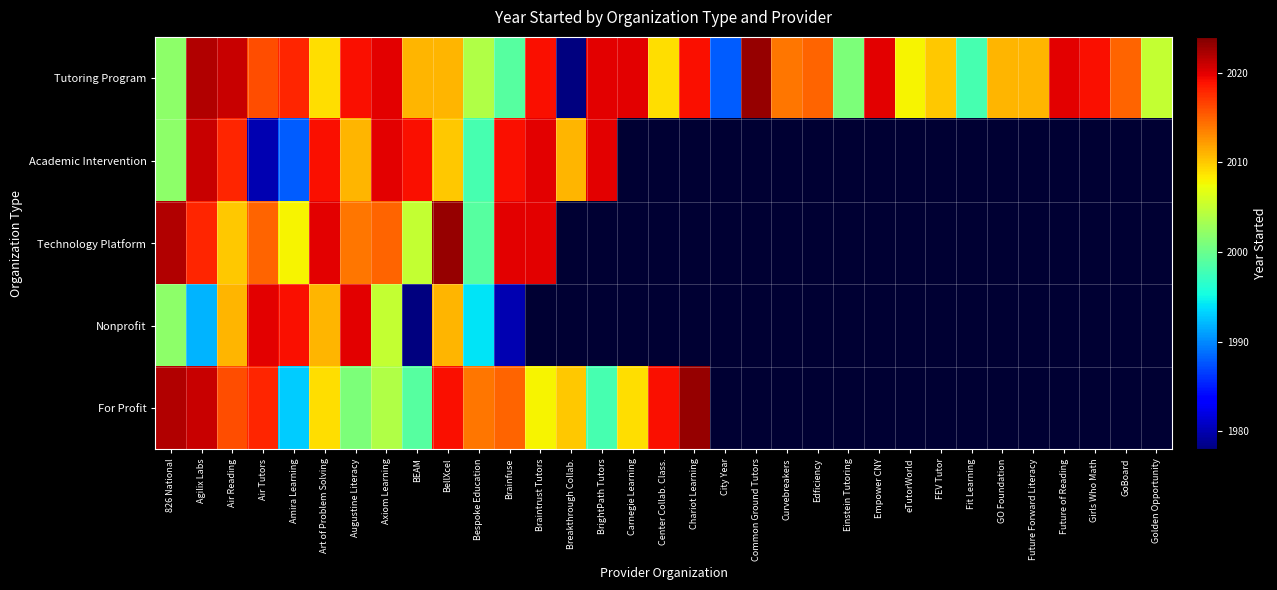

At which label does Academic Intervention reach its minimum?

Air Tutors